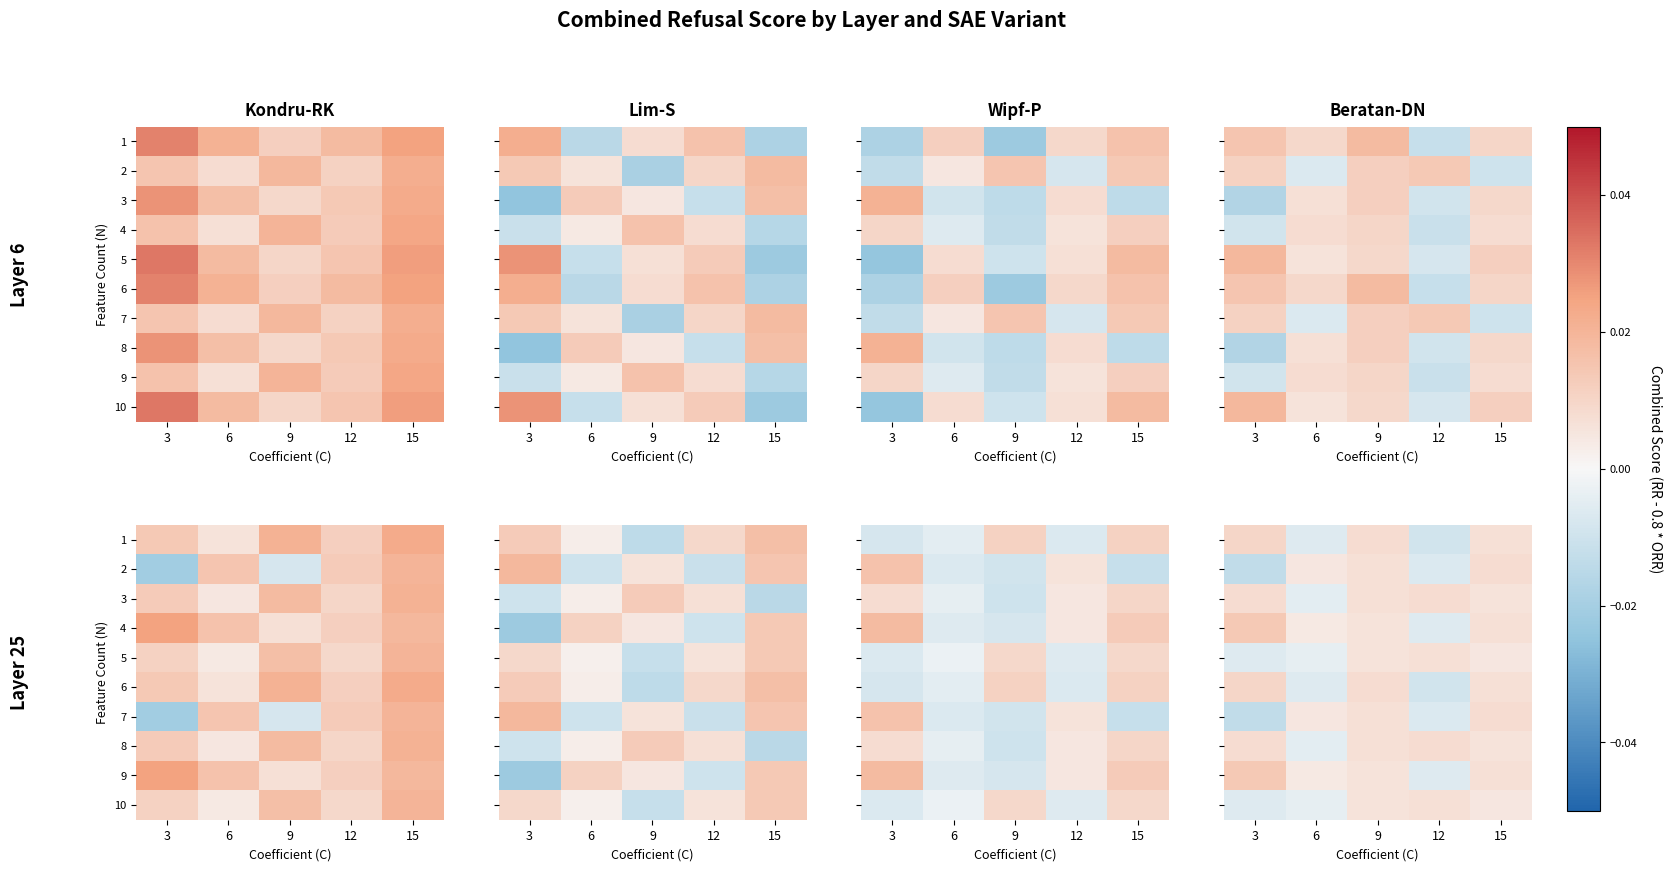

At which label is 1 closest to 0?

6